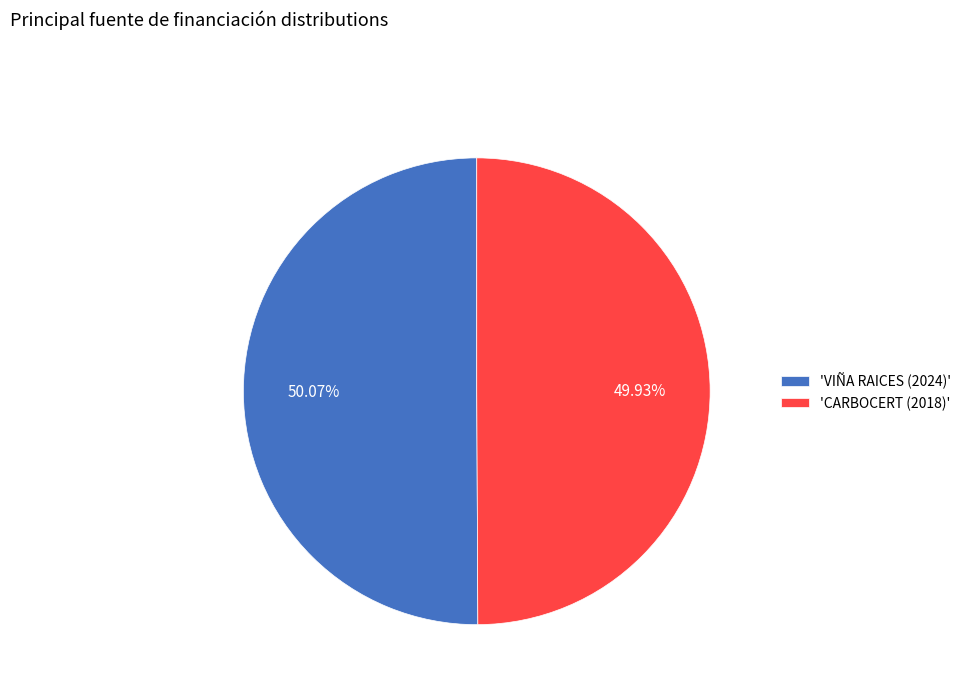

What is the ratio of the value at 'CARBOCERT (2018)' to the value at 'VIÑA RAICES (2024)'?

1.0